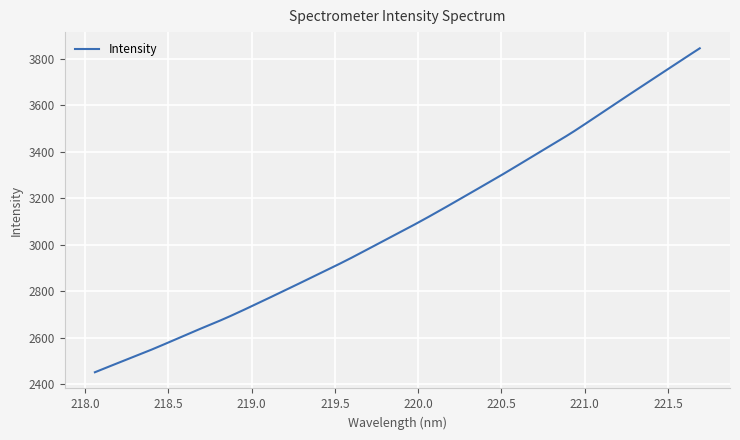

What is the maximum value shown in the chart?

3845.6